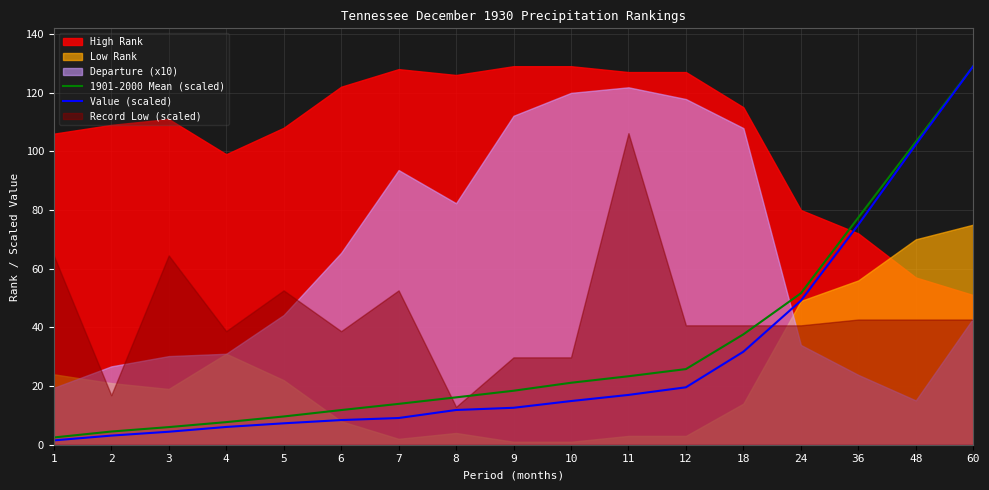

The Value (scaled) series shows 32.1 at 12. True or false?

False